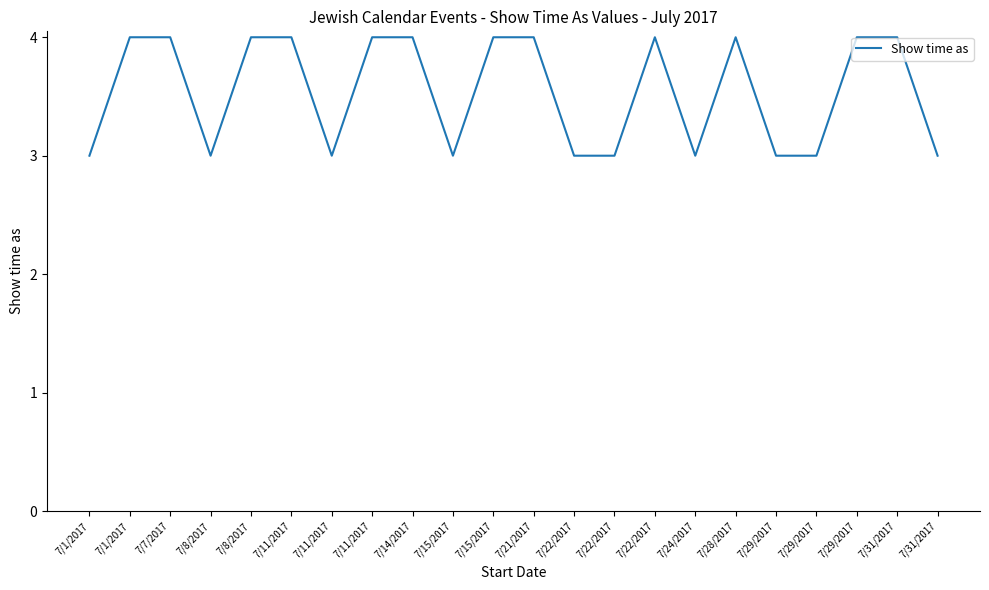

Does the chart display data point markers on the line(s)?

No